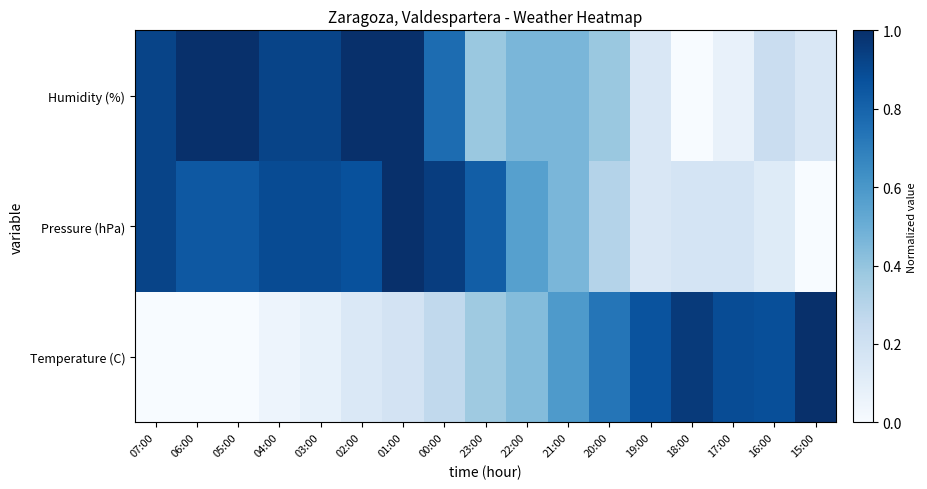

At 19:00, list the series in order from smallest to largest.

Humidity (%), Pressure (hPa), Temperature (C)